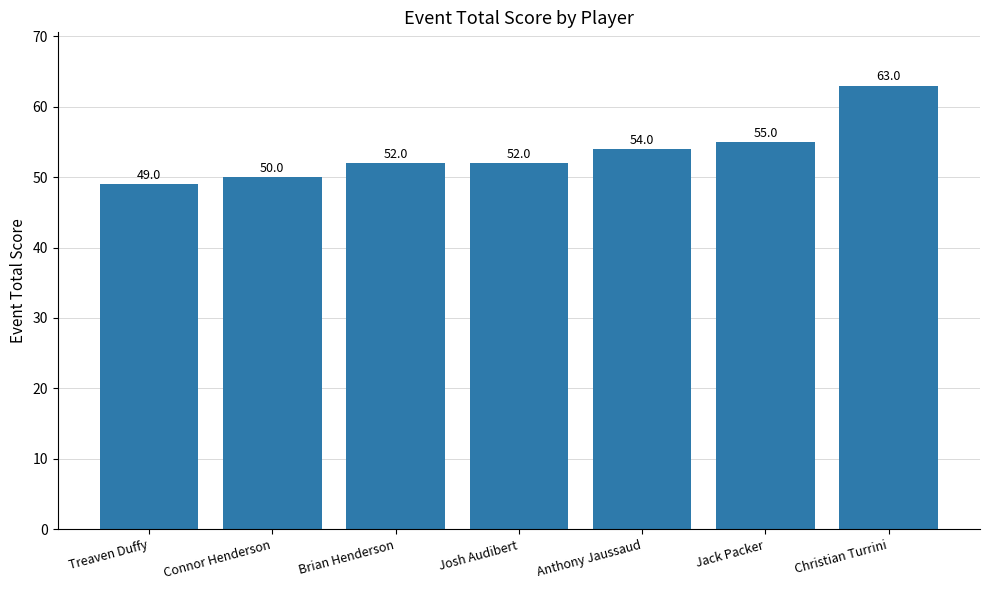

What is the label of the 5th bar from the left?

Anthony Jaussaud